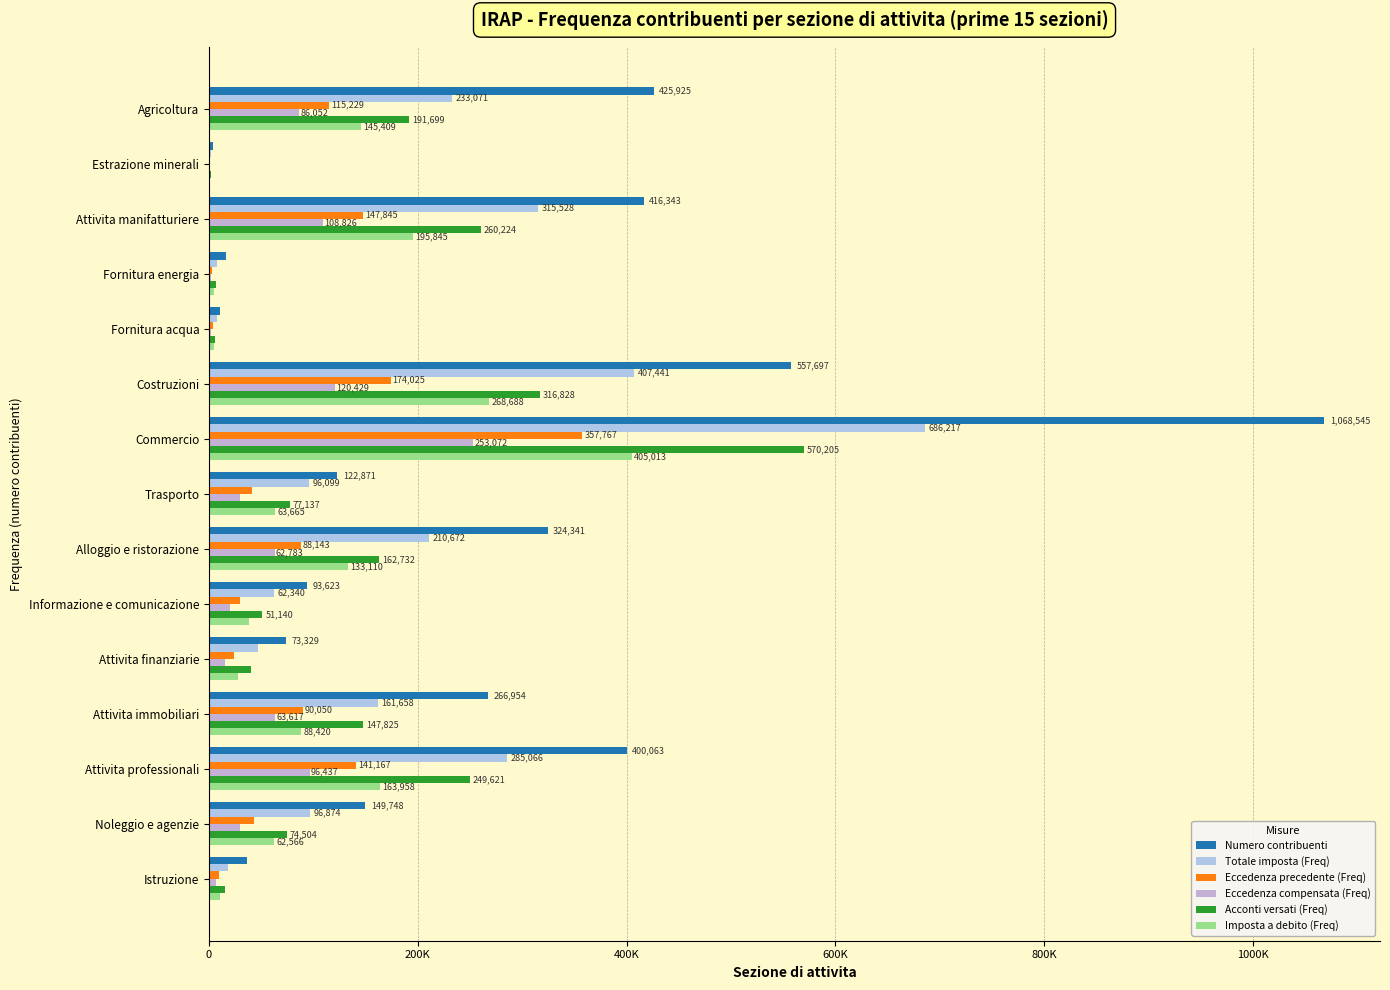

How many groups of bars are there?

15